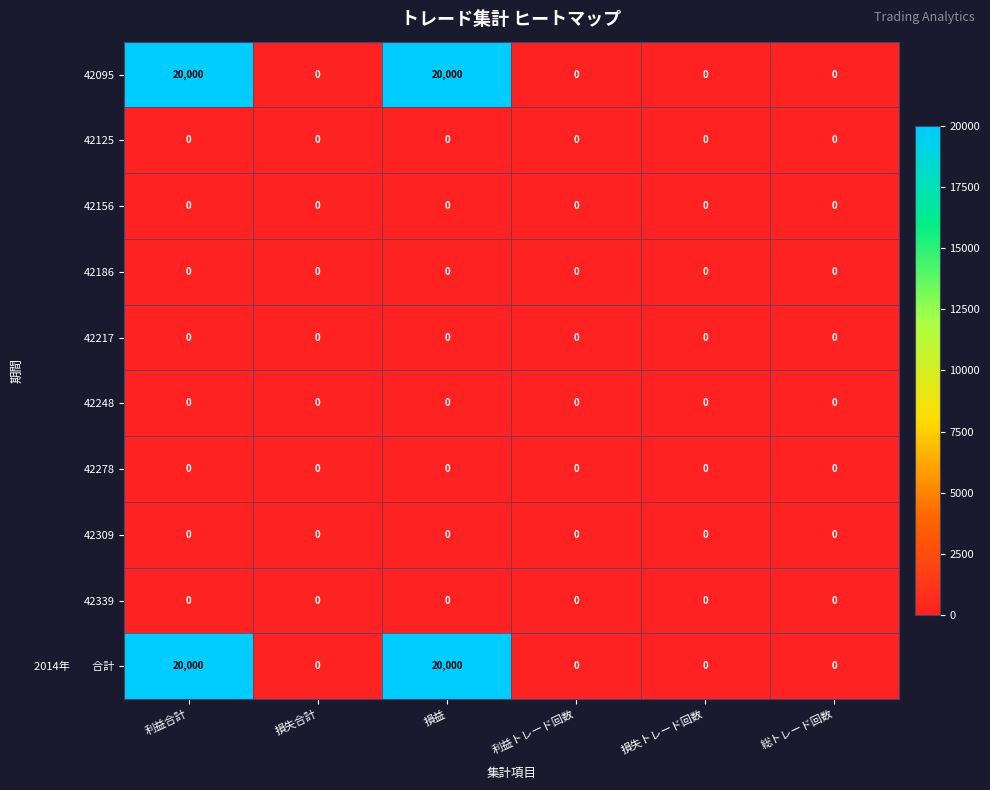

What is the maximum value shown in the chart?

20000